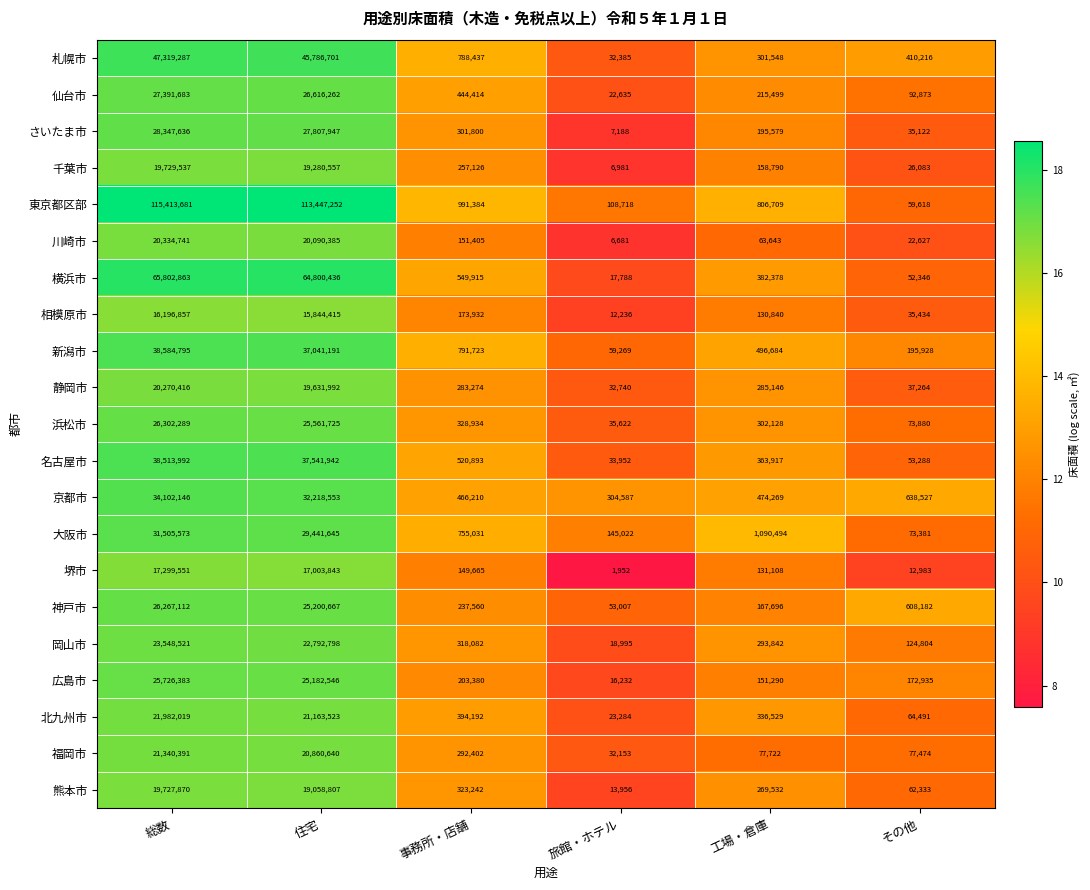

What is the difference between the maximum and minimum values in the 千葉市 series?

19722556